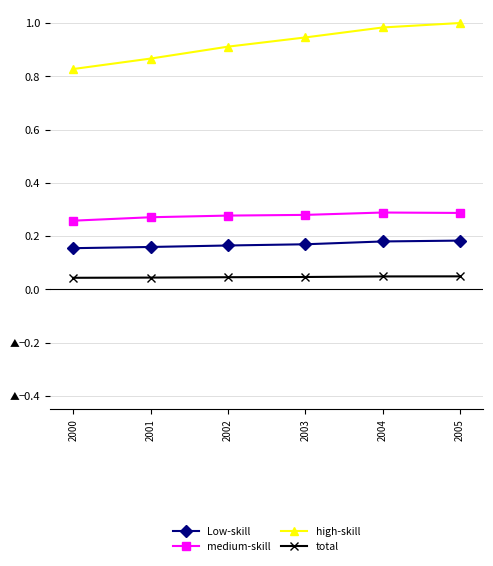

Is the value of medium-skill at 2001 greater than the value of high-skill at 2003?

No